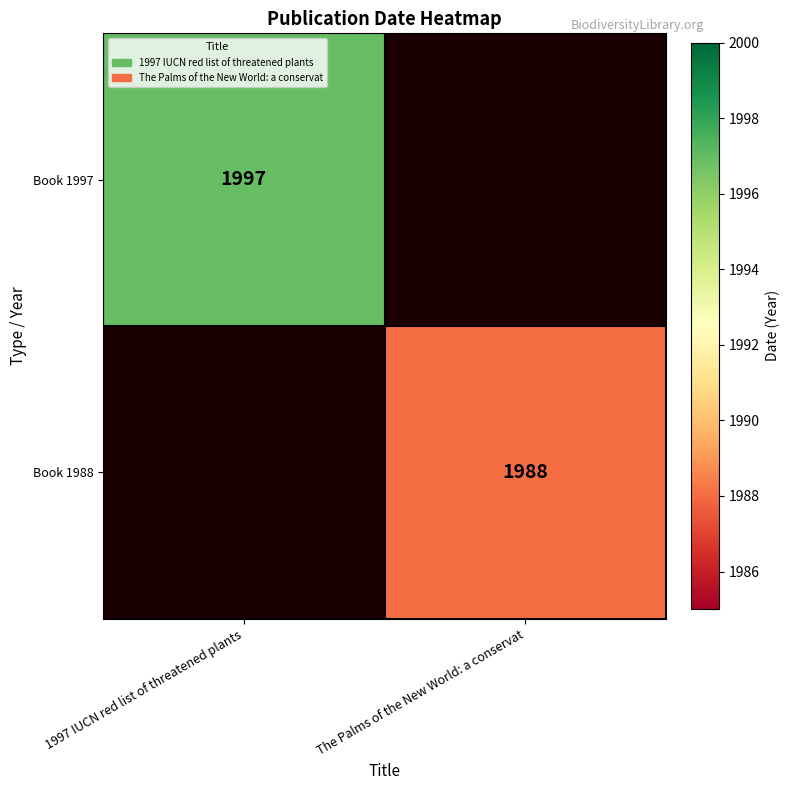

Which label corresponds to the largest value in the chart?

1997 IUCN red list of threatened plants